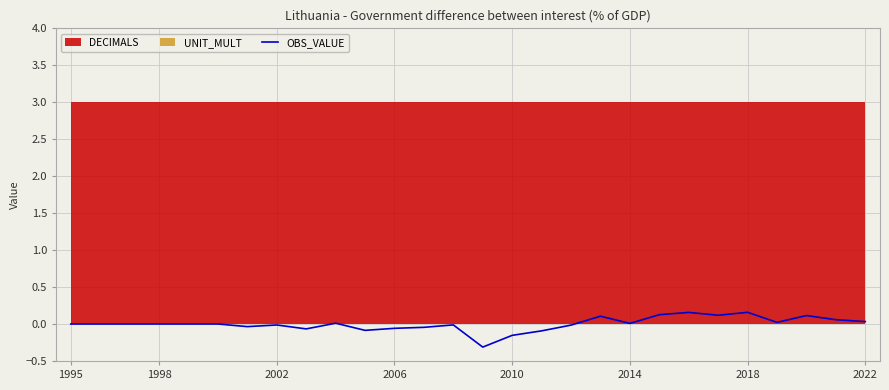

What is the difference between the maximum and minimum values?

0.5